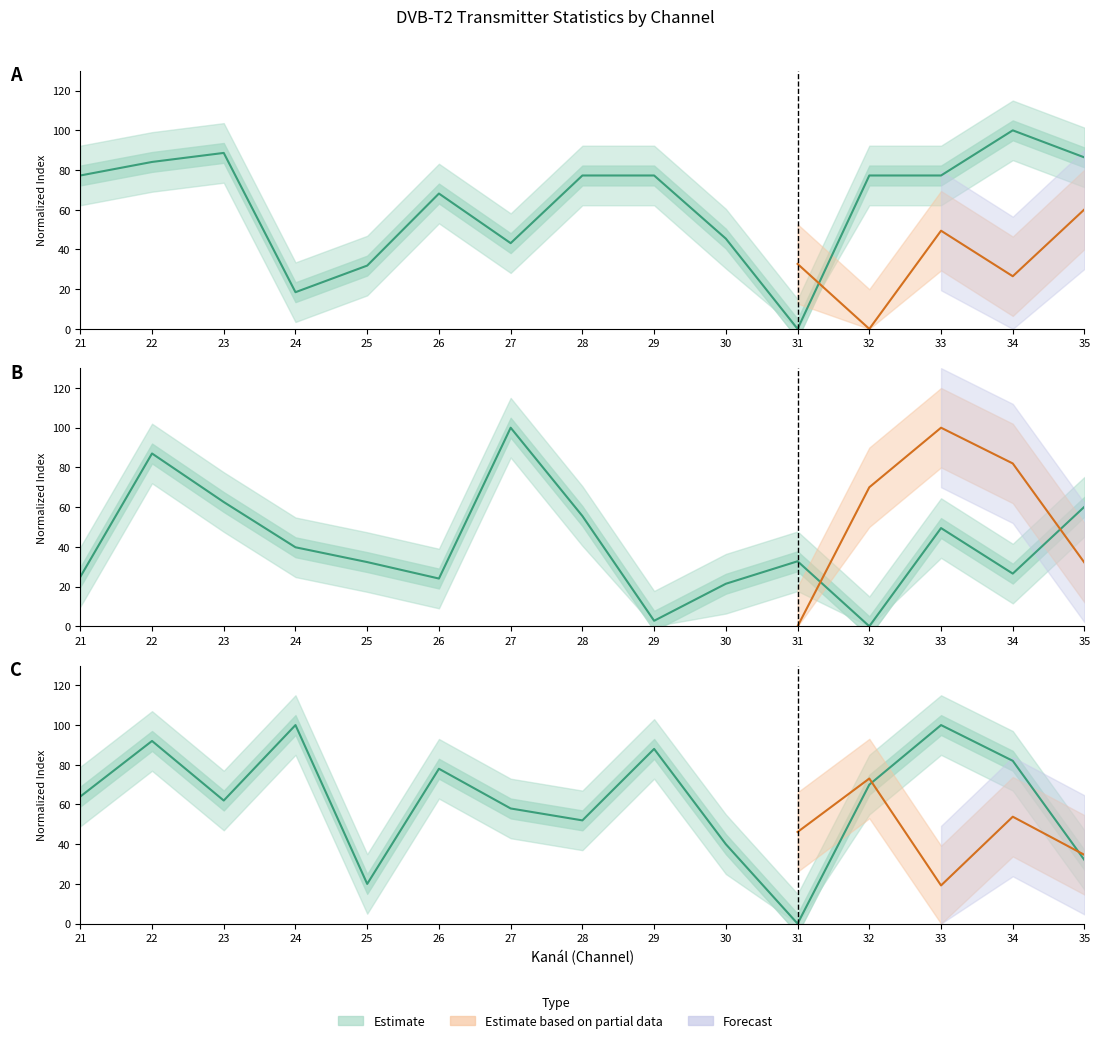

The Mean Zem. delka sekundy series shows 52.9 at 30. True or false?

False